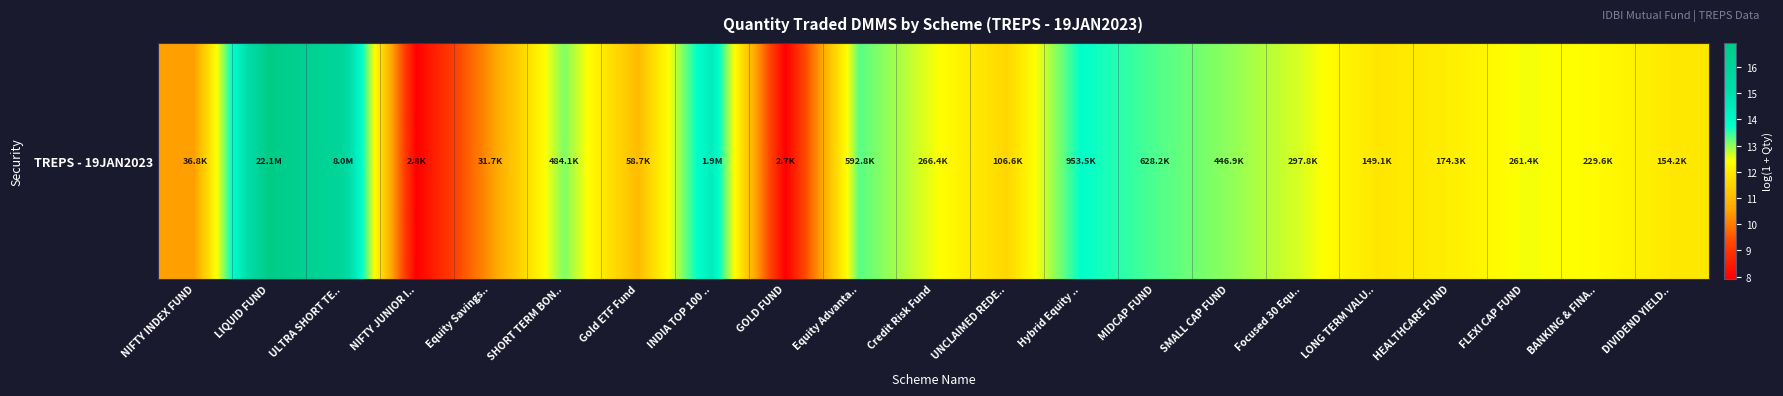

List the labels in order of value, largest first.

LIQUID FUND, ULTRA SHORT TE.., INDIA TOP 100 .., Hybrid Equity .., MIDCAP FUND, Equity Advanta.., SHORT TERM BON.., SMALL CAP FUND, Focused 30 Equ.., Credit Risk Fund, FLEXI CAP FUND, BANKING & FINA.., HEALTHCARE FUND, DIVIDEND YIELD.., LONG TERM VALU.., UNCLAIMED REDE.., Gold ETF Fund, NIFTY INDEX FUND, Equity Savings.., NIFTY JUNIOR I.., GOLD FUND